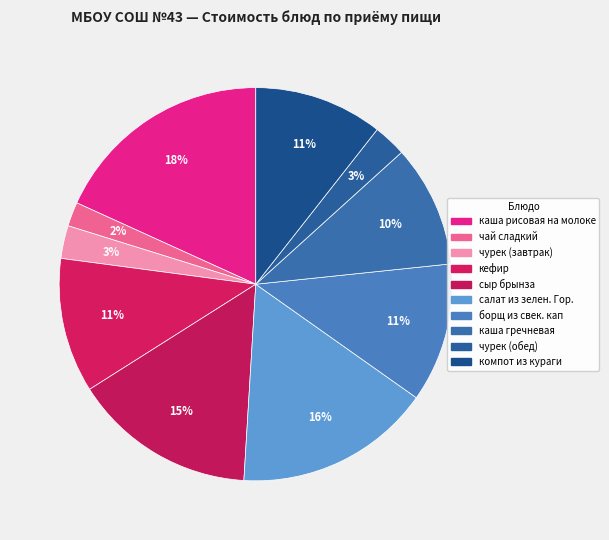

How many slices are in this pie chart?

10